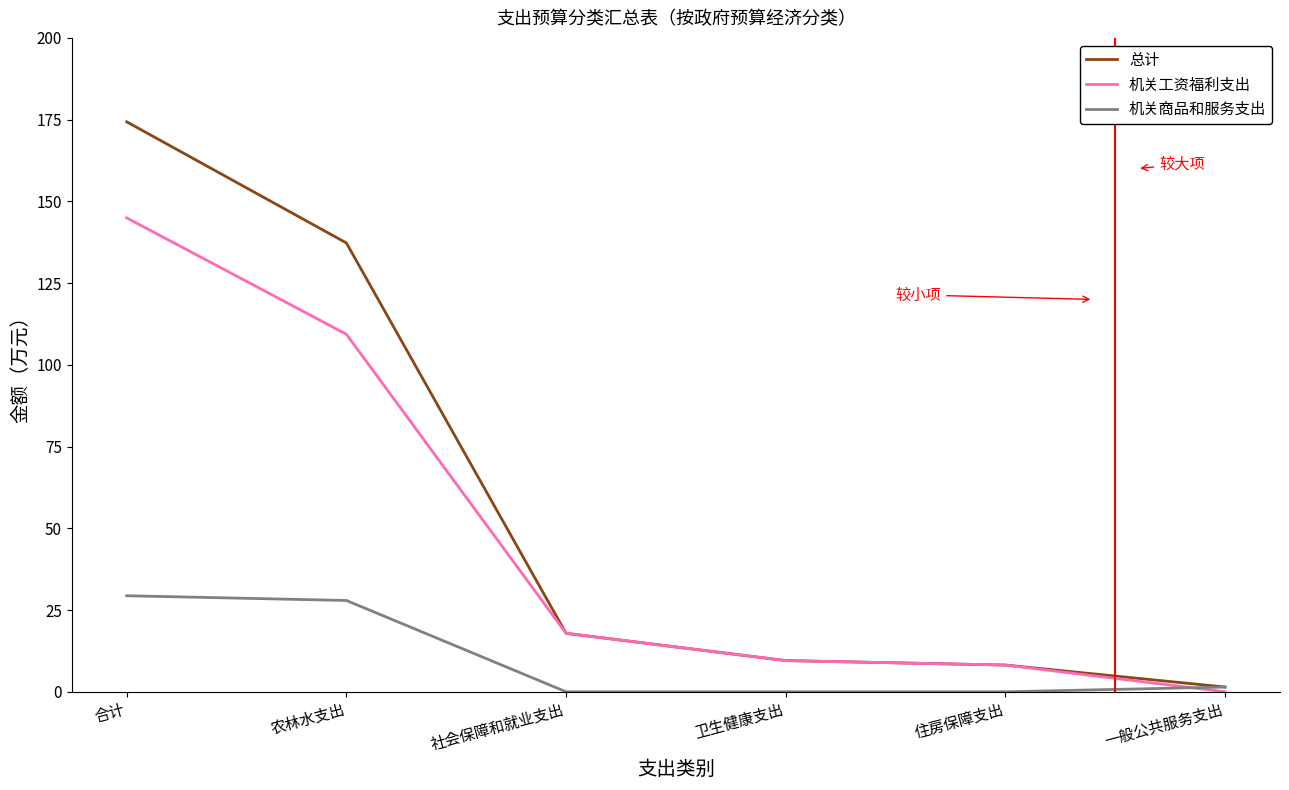

The value of 机关工资福利支出 at 农林水支出 is 109.4. True or false?

True